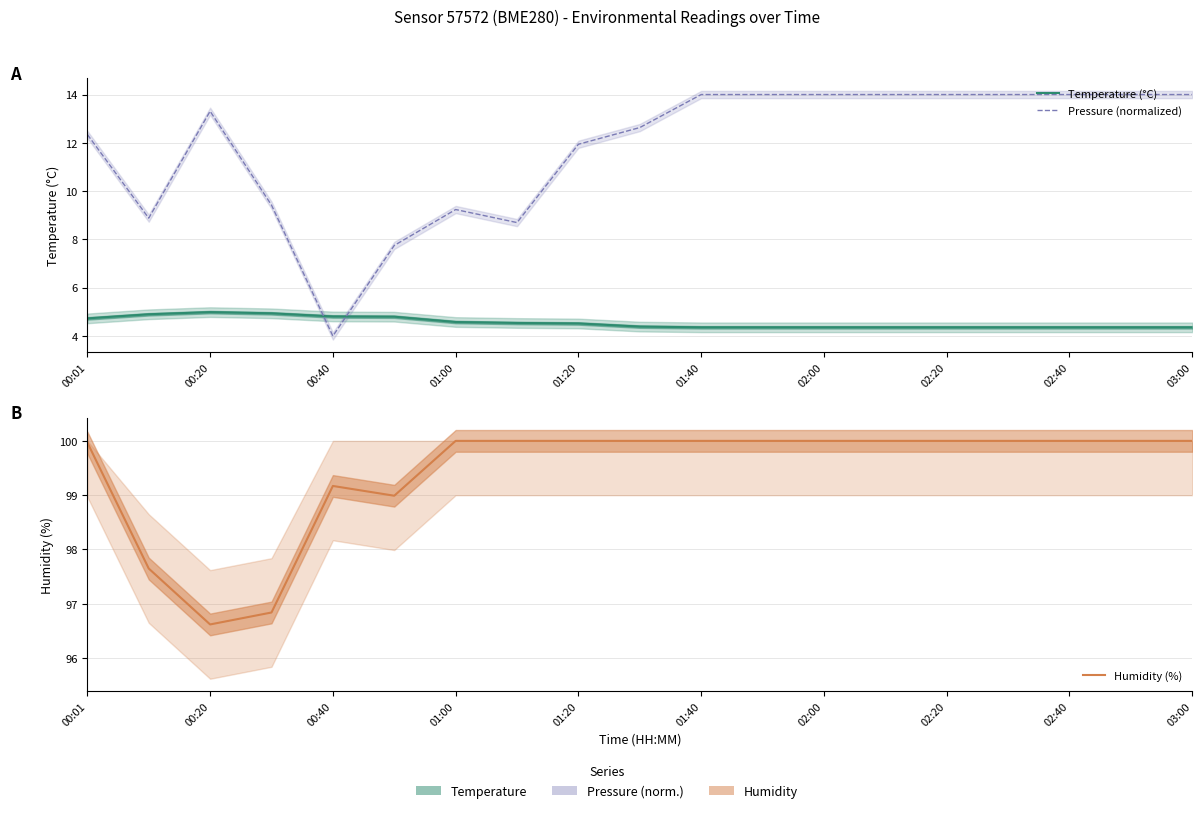

True or false: Humidity (%) and Temperature (°C) intersect in this chart.

False